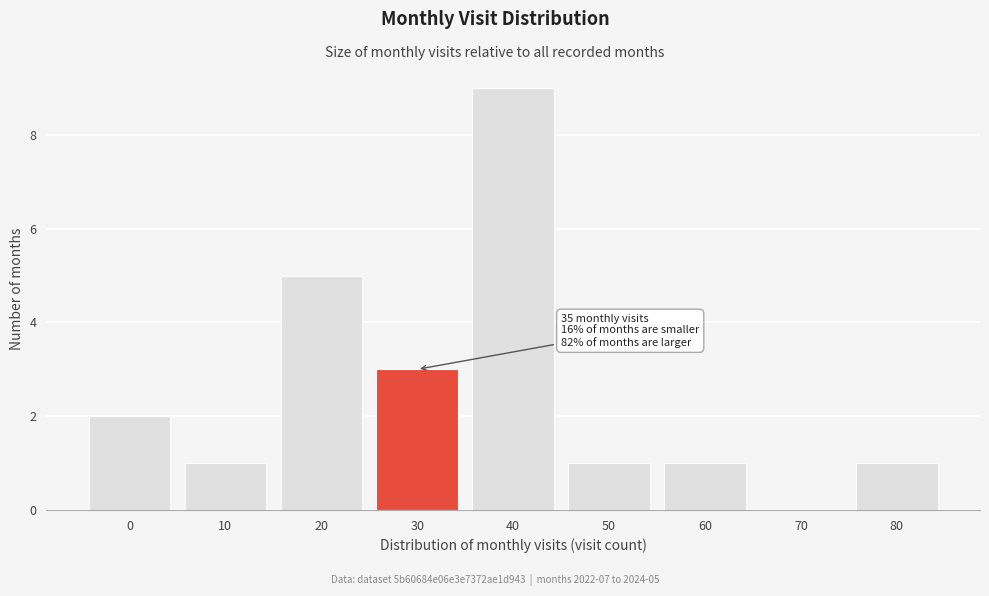

Reading right to left, what are all the values shown in this chart?

80=1	70=0	60=1	50=1	40=9	30=3	20=5	10=1	0=2